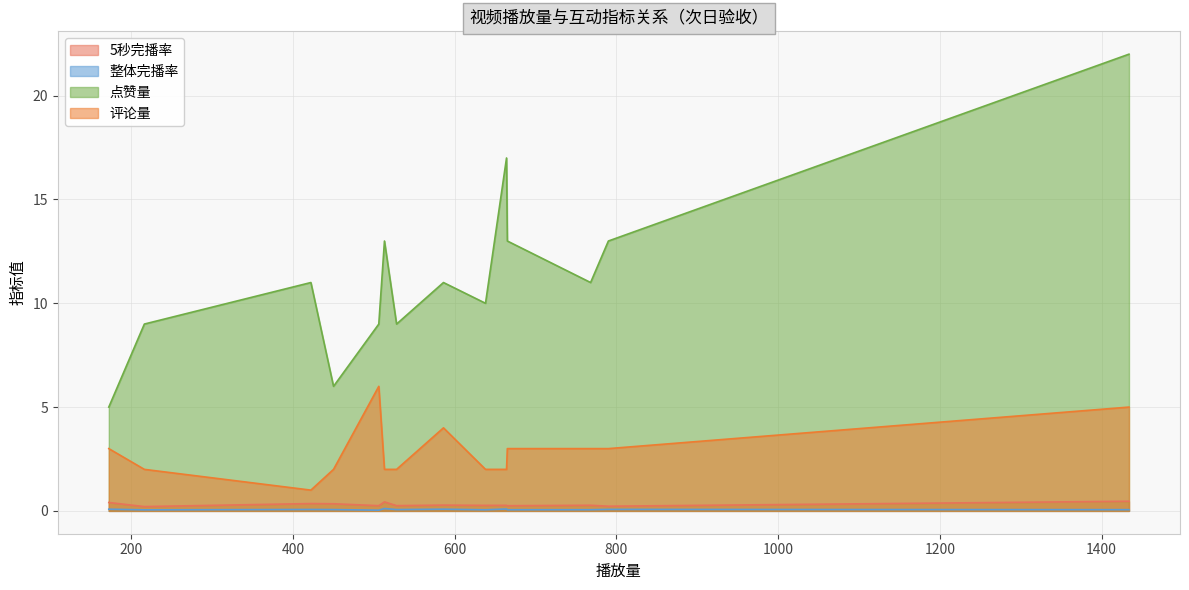

True or false: 点赞量 and 评论量 cross at least once.

False